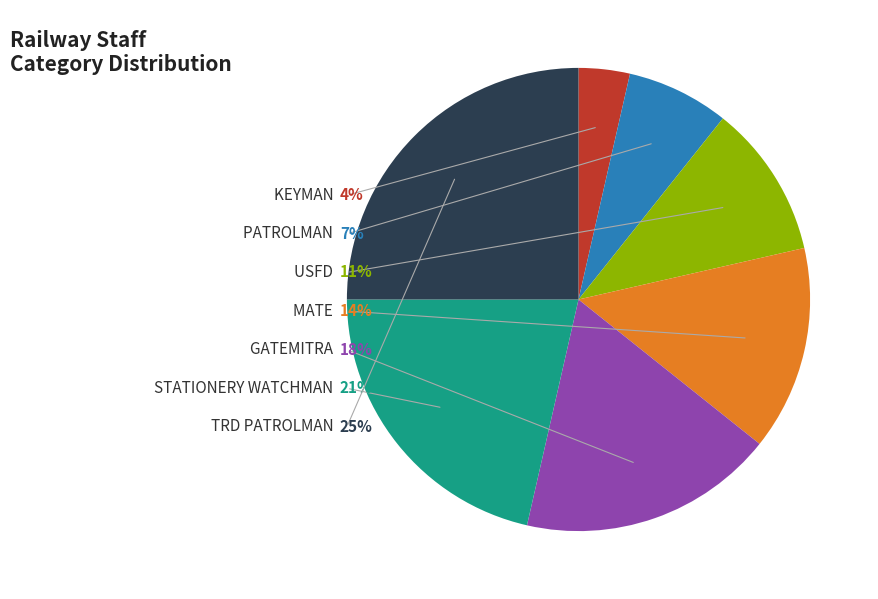

To the nearest percent, what is the combined percentage of KEYMAN and MATE?

18%